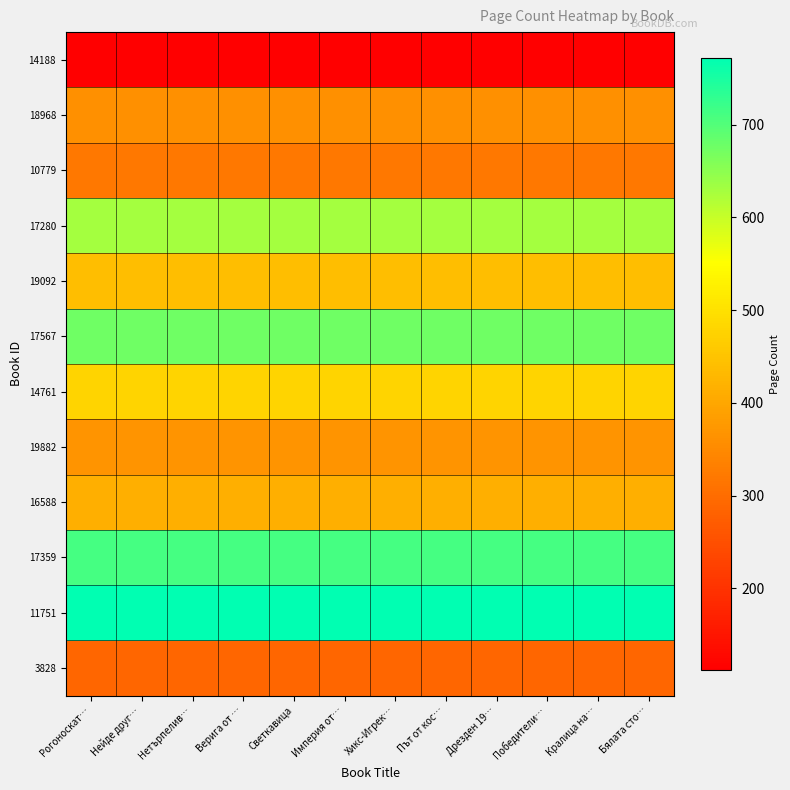

Which label corresponds to the largest value in the chart?

Рогоноскат…